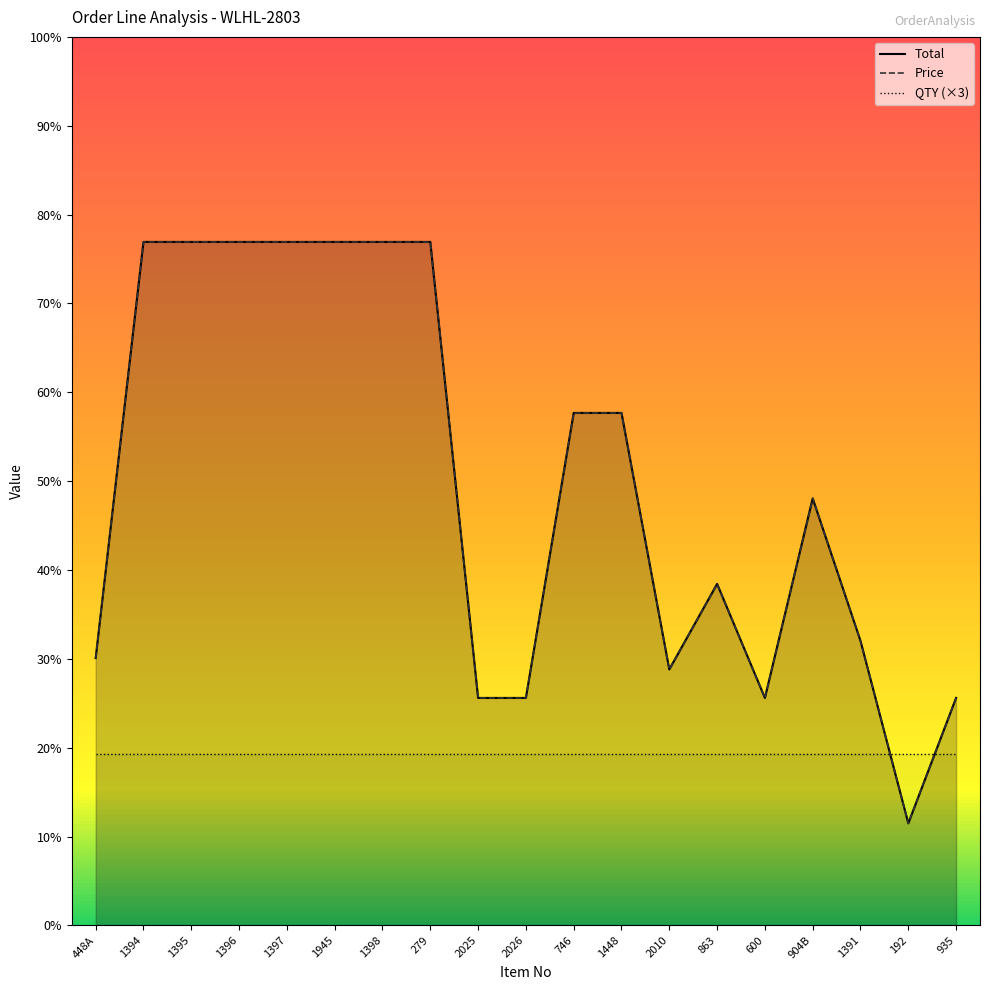

What is the difference between the maximum and minimum values in the Total series?

10.2